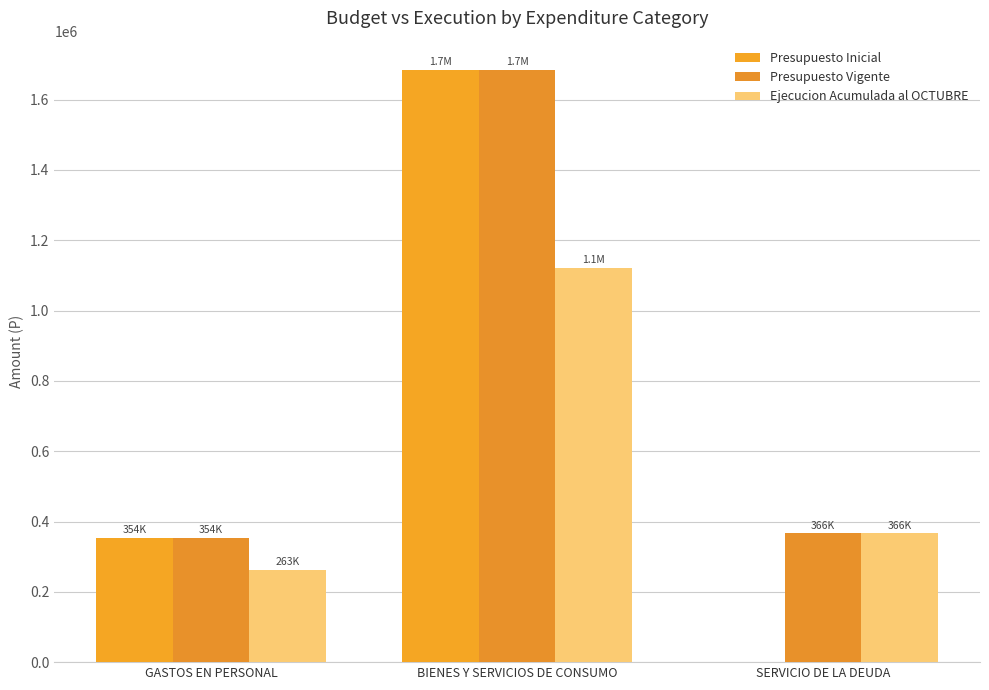

What are all the series names shown in the legend?

Presupuesto Inicial, Presupuesto Vigente, Ejecucion Acumulada al OCTUBRE